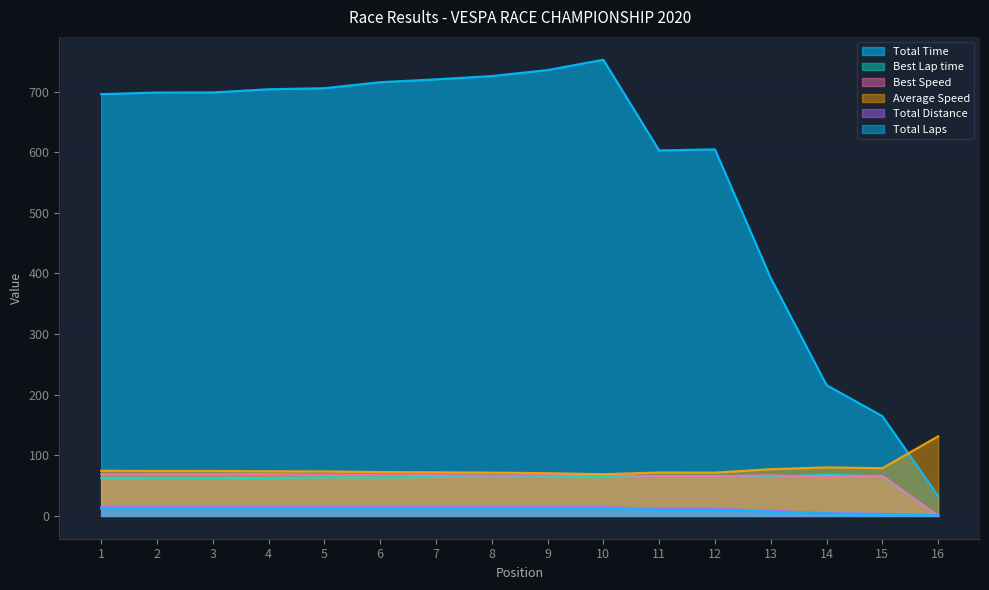

True or false: Total Time and Average Speed cross at least once.

True